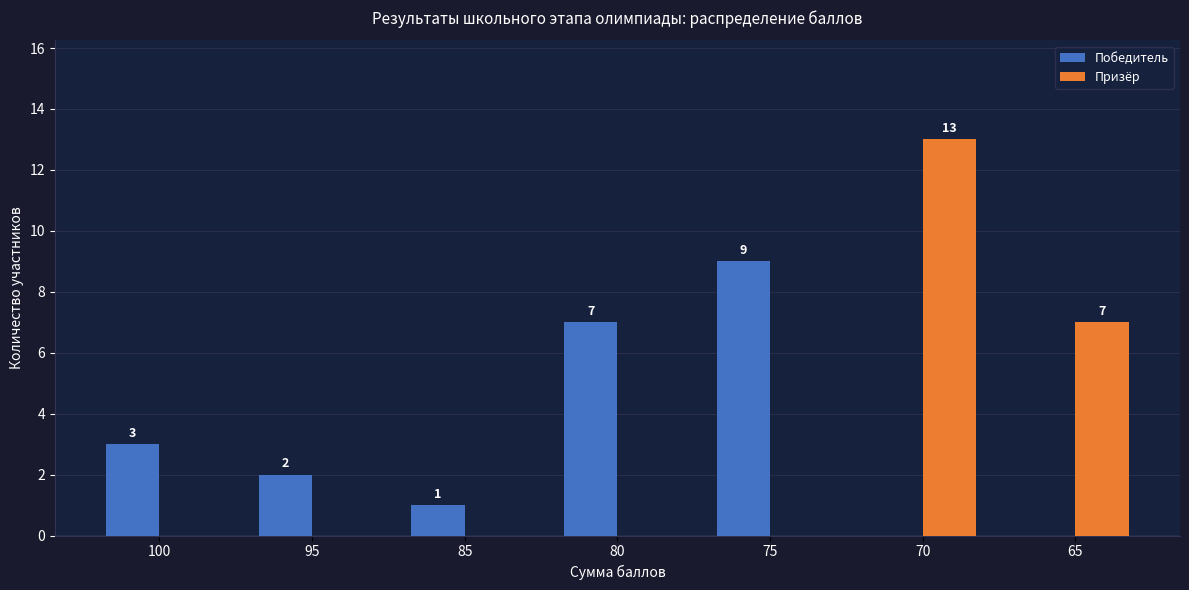

What is the average value of the Победитель series?

3